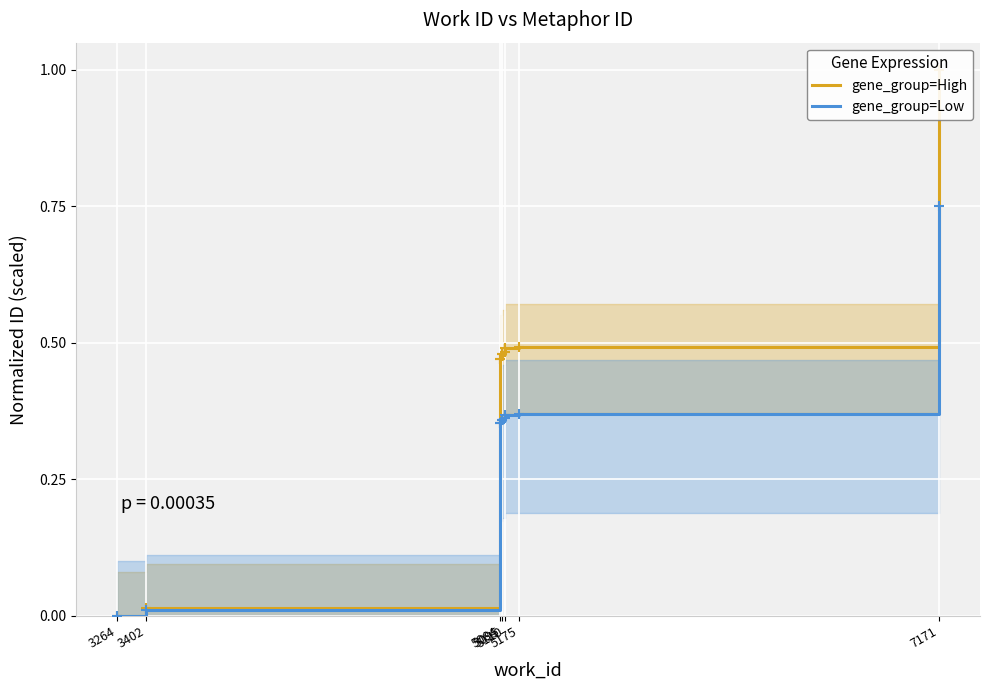

Between 5095 and 5110, which series saw the biggest shift?

gene_group=High